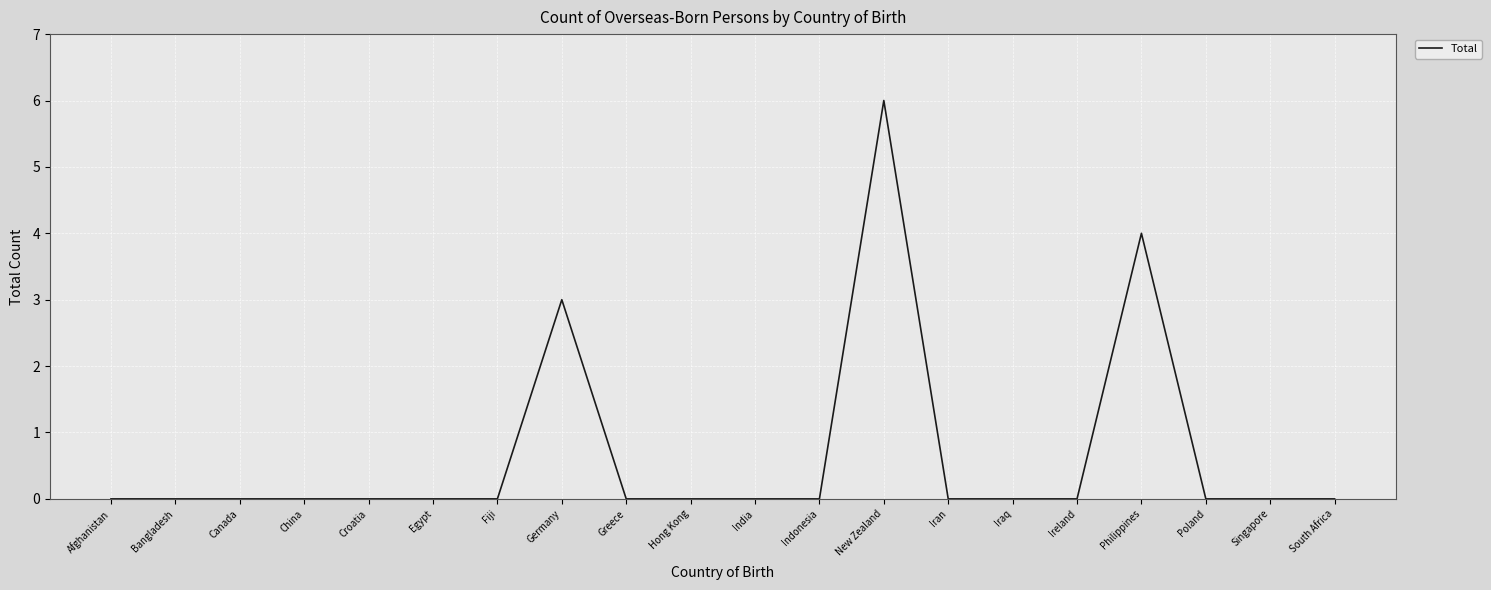

How many lines are shown in the chart?

1